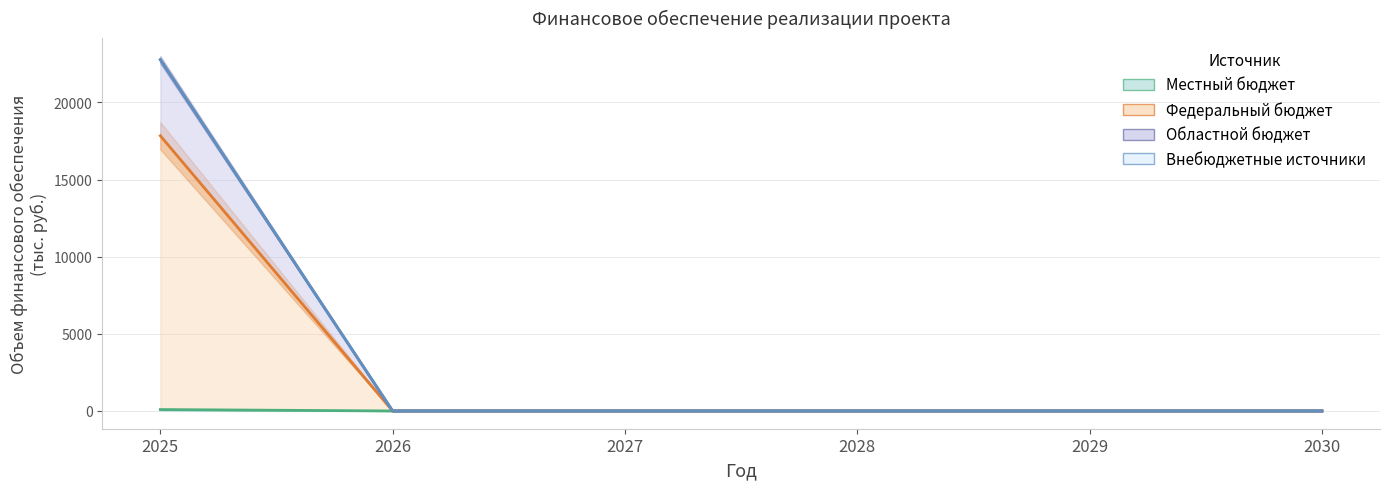

True or false: 2025 and 2029 intersect in this chart.

False